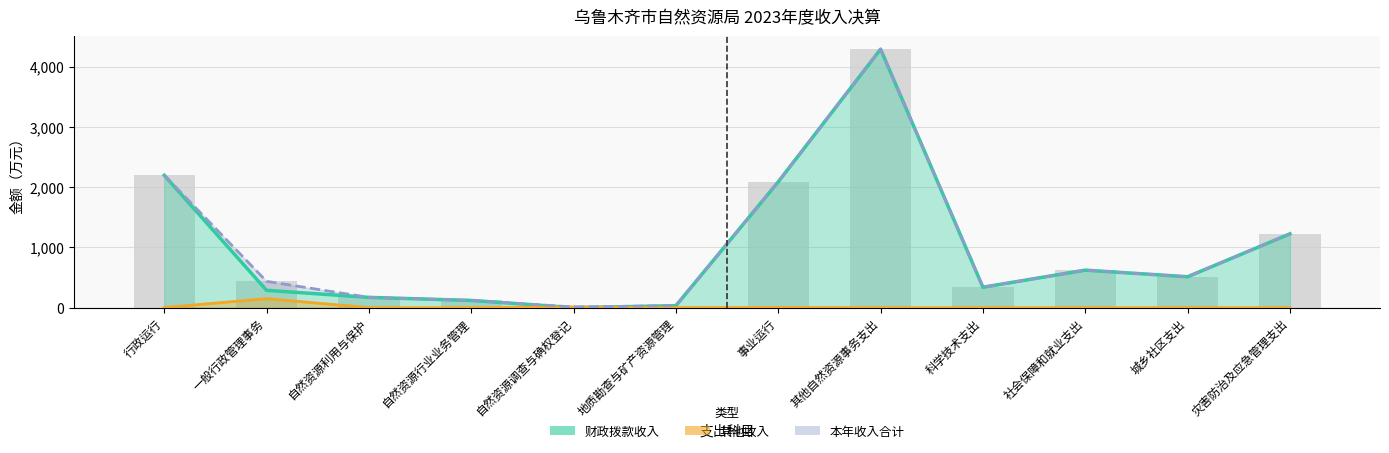

How many groups of bars are there?

12